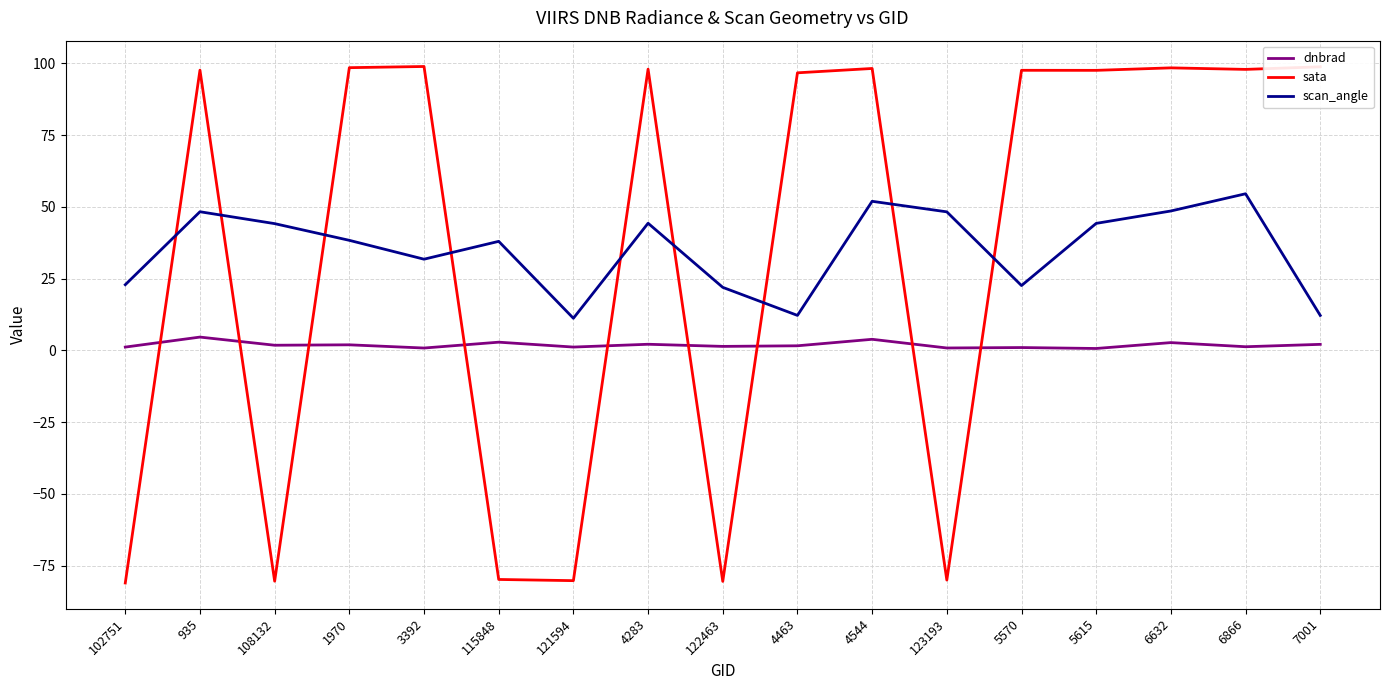

At 115848, list the series in order from smallest to largest.

sata, dnbrad, scan_angle